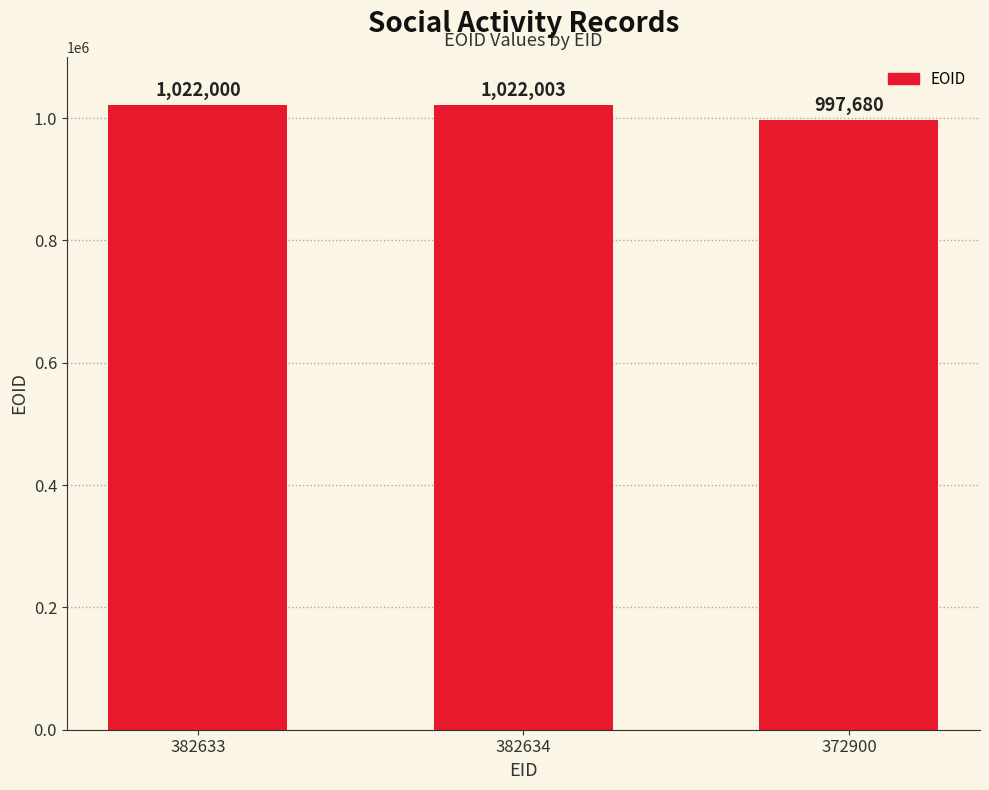

Where is the data nearest to the value 1009841?

382633